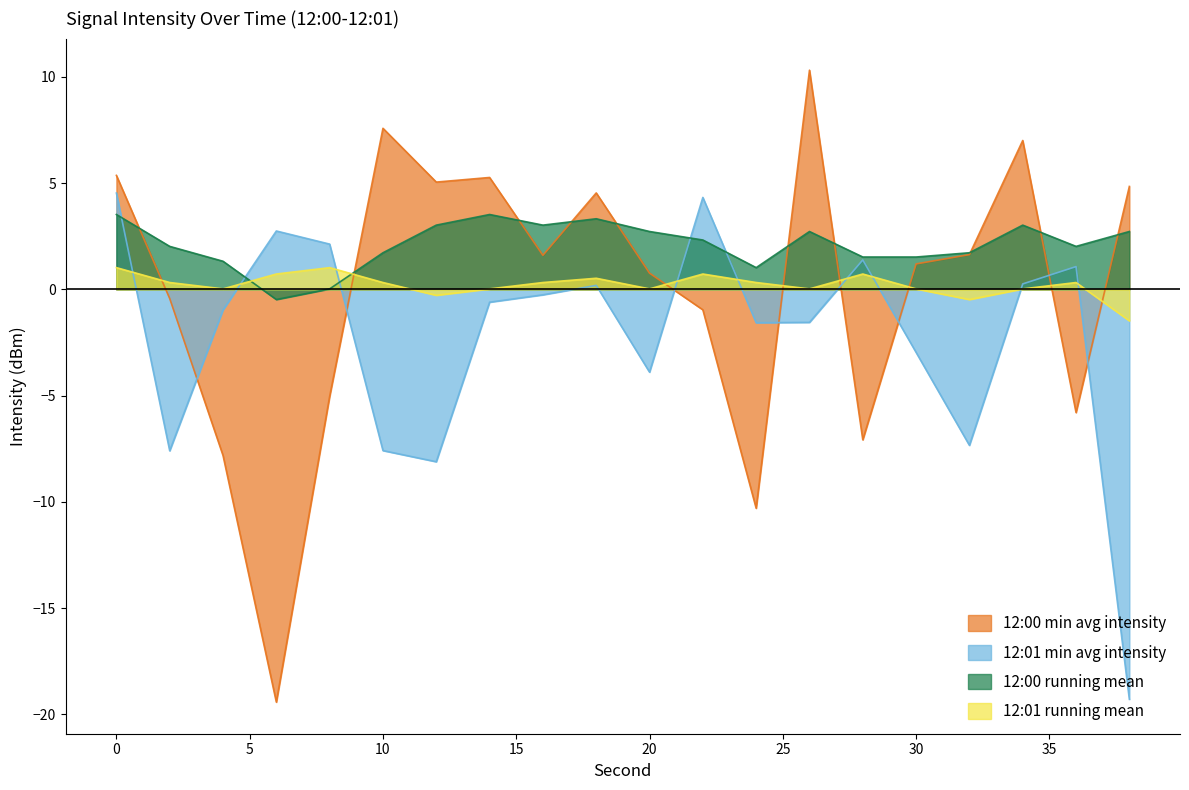

What are all the series names shown in the legend?

12:00 min avg intensity, 12:01 min avg intensity, 12:00 running mean, 12:01 running mean